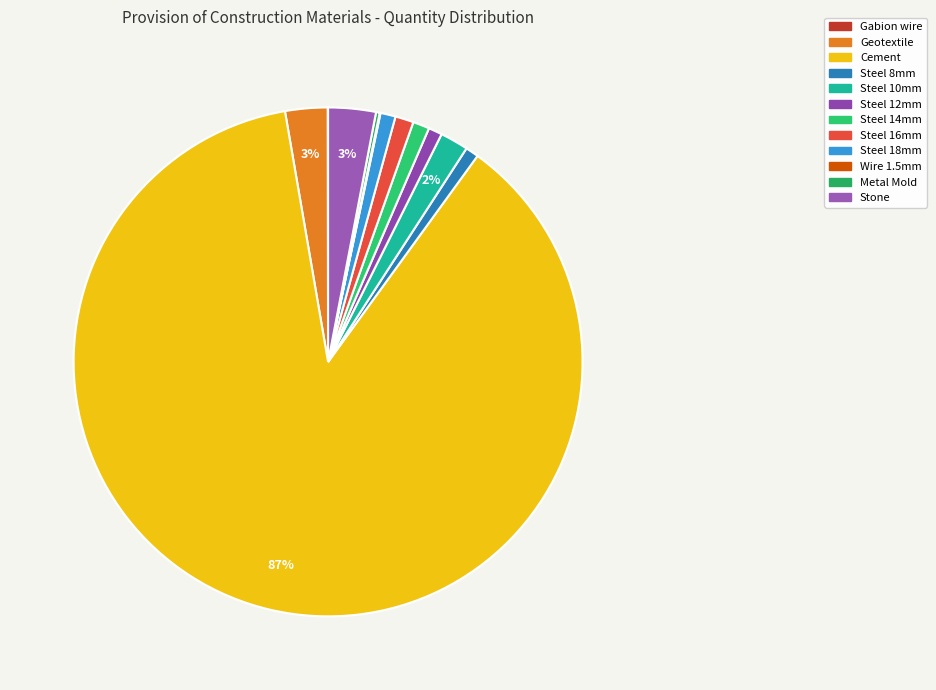

Which category has the smallest portion of the pie?

Gabion wire